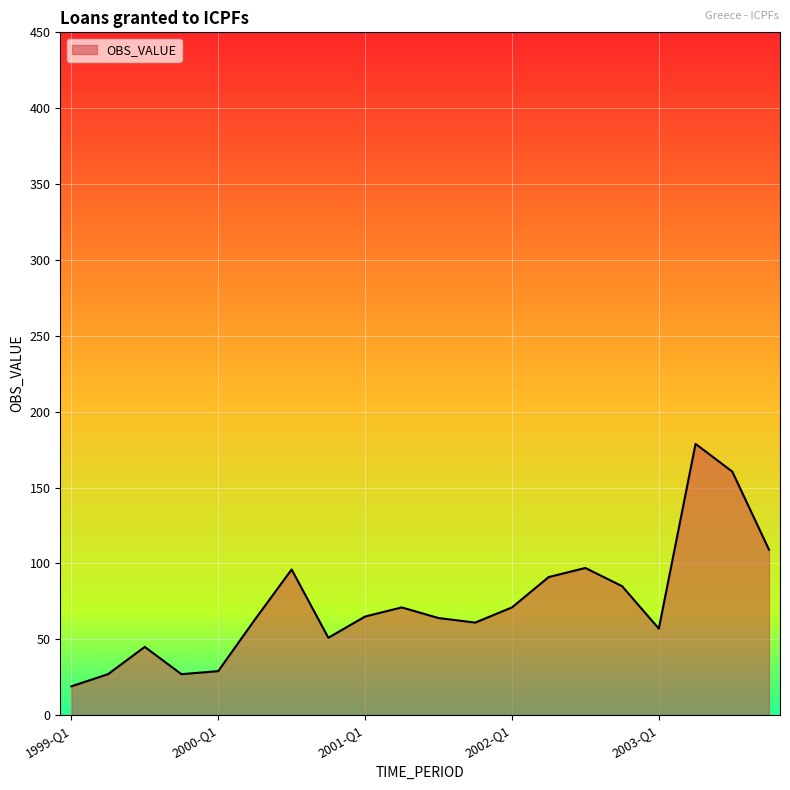

What is the greatest value displayed?

178.8